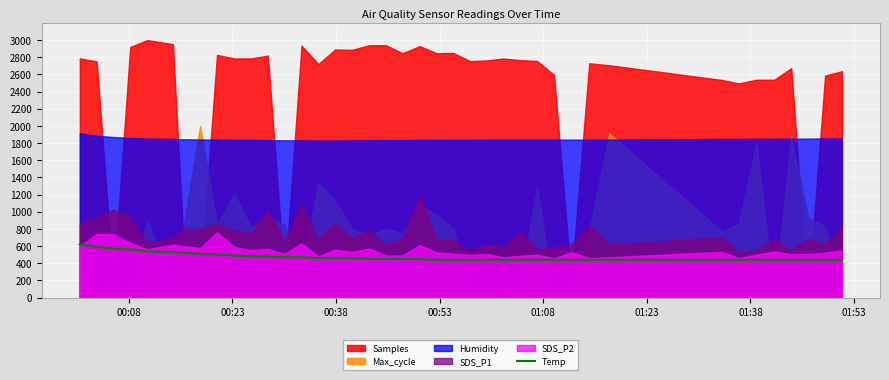

What is the maximum value for Temp?

620.0